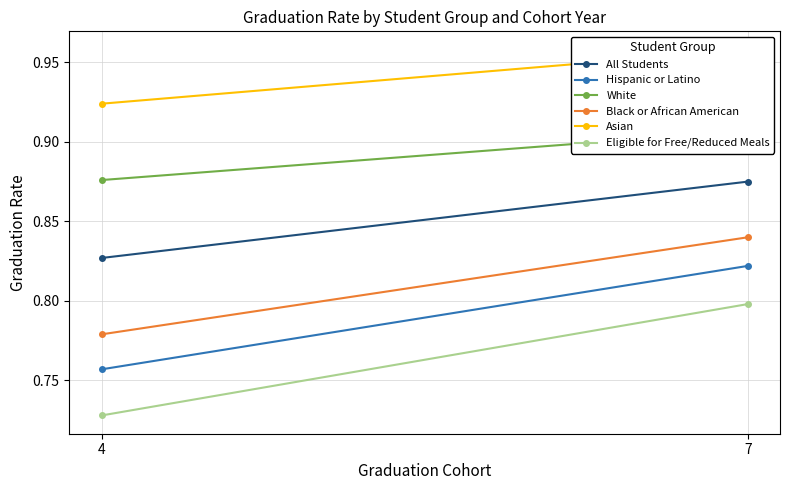

What is the value of the White point at the 1st from the left?

0.9